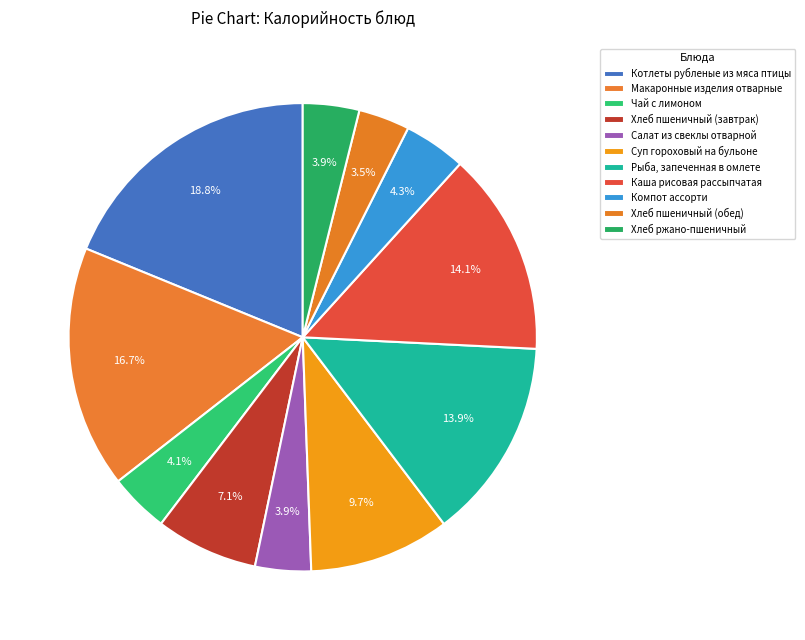

How many segments does this pie chart have?

11